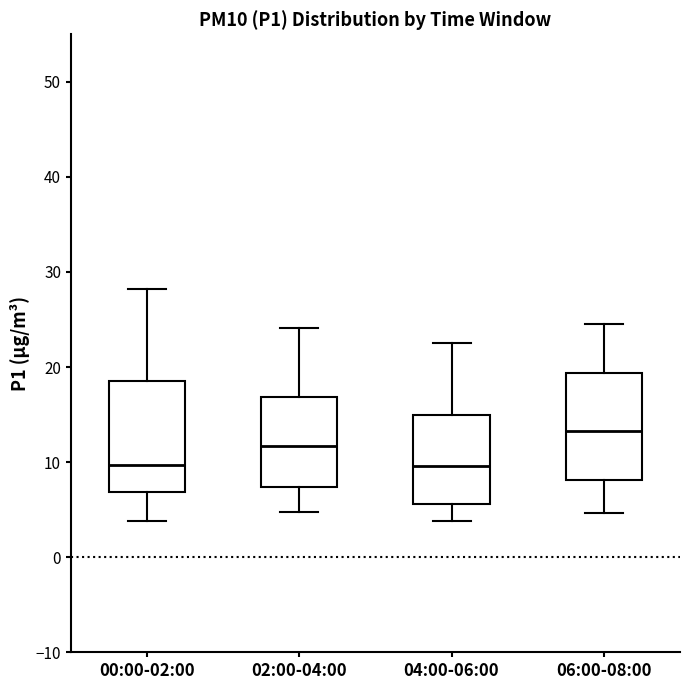

Reading left to right, transcribe this box plot: for each box, give where its median line is, the range the box spans, and where its two whiskers end, as read against the y-axis. The values are not printed on the chart, so give them approximately, as read against the axis.

00:00-02:00: median 10, box 7 to 19, whiskers 4 to 28
02:00-04:00: median 12, box 7 to 17, whiskers 5 to 24
04:00-06:00: median 10, box 6 to 15, whiskers 4 to 23
06:00-08:00: median 13, box 8 to 19, whiskers 5 to 25